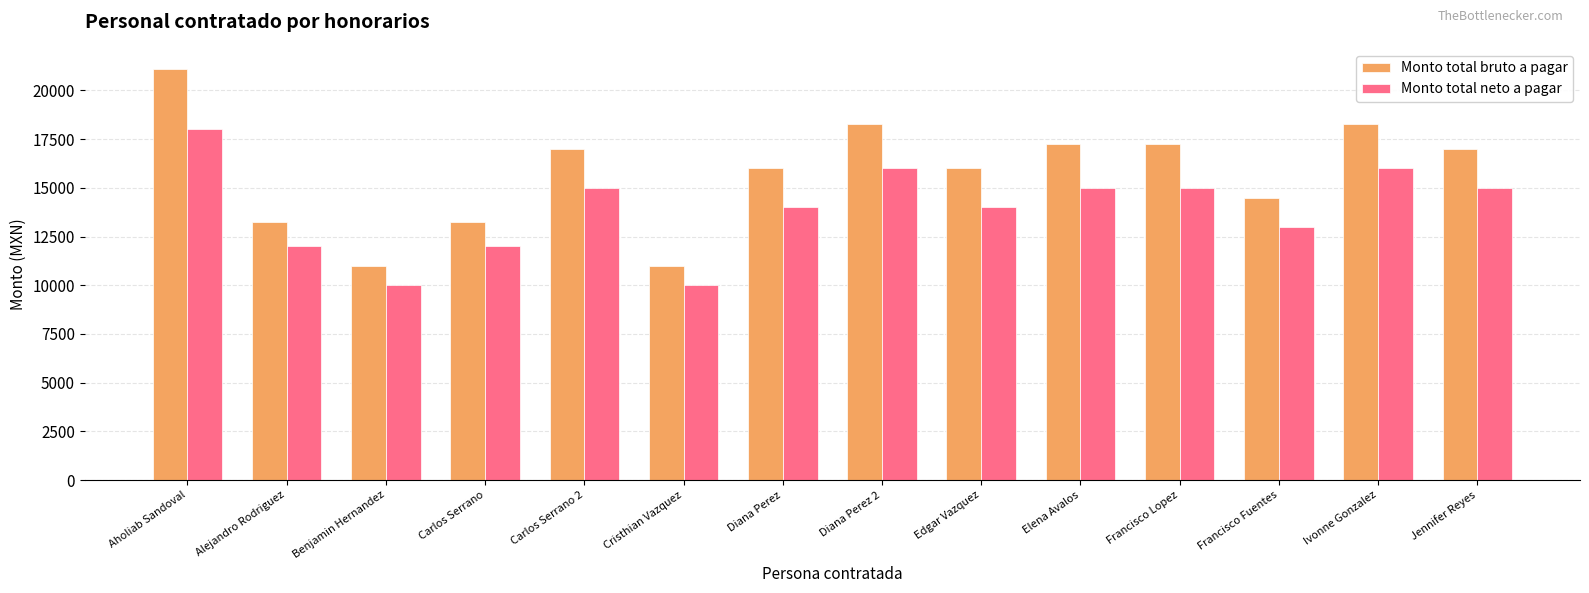

How many groups of bars are there?

14